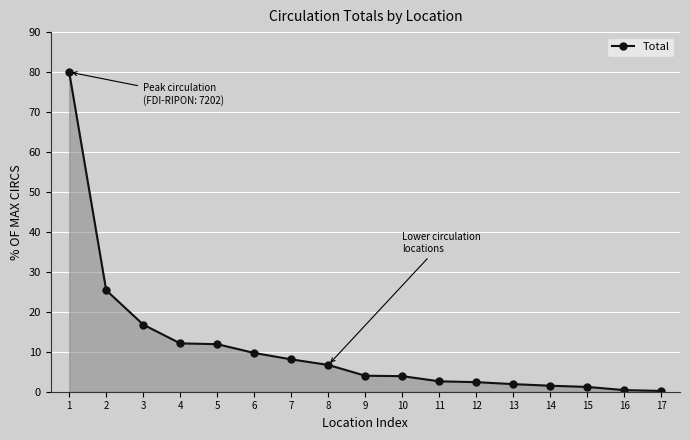

Count the number of categories in the chart.

17